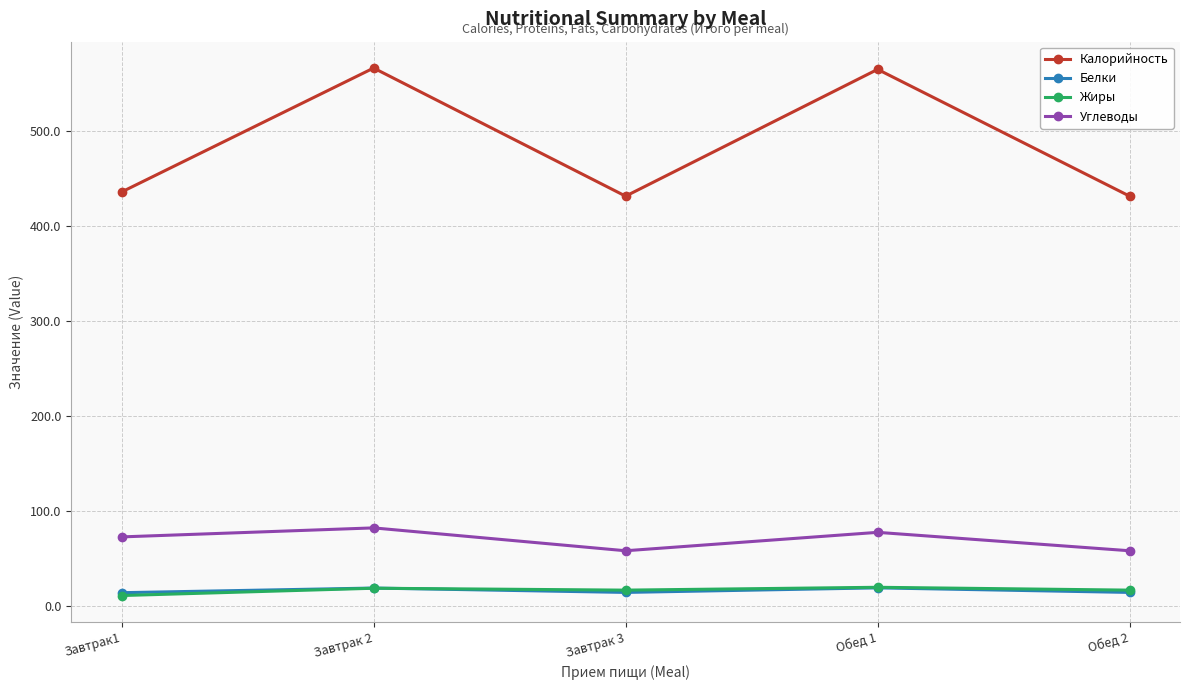

What is the average value of the Жиры series?

16.1